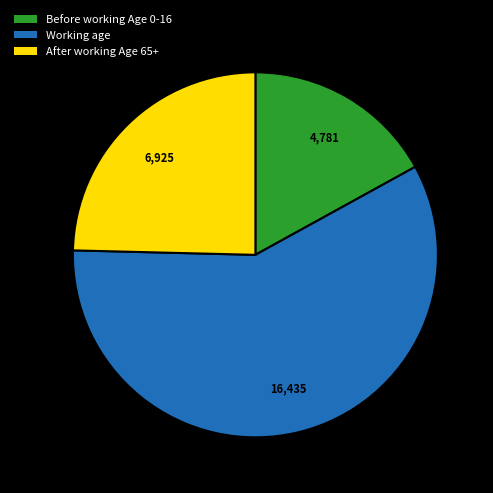

Between After working Age 65+ and Before working Age 0-16, which is larger?

After working Age 65+